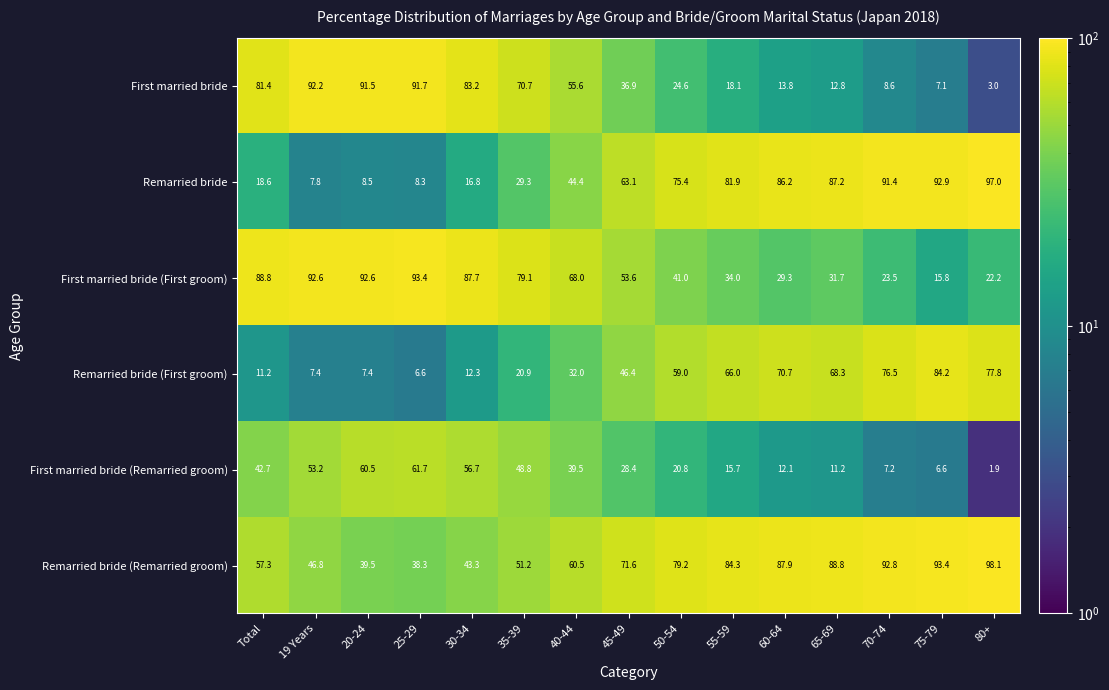

What is the spread (max minus min) of values at 50-54?

58.4